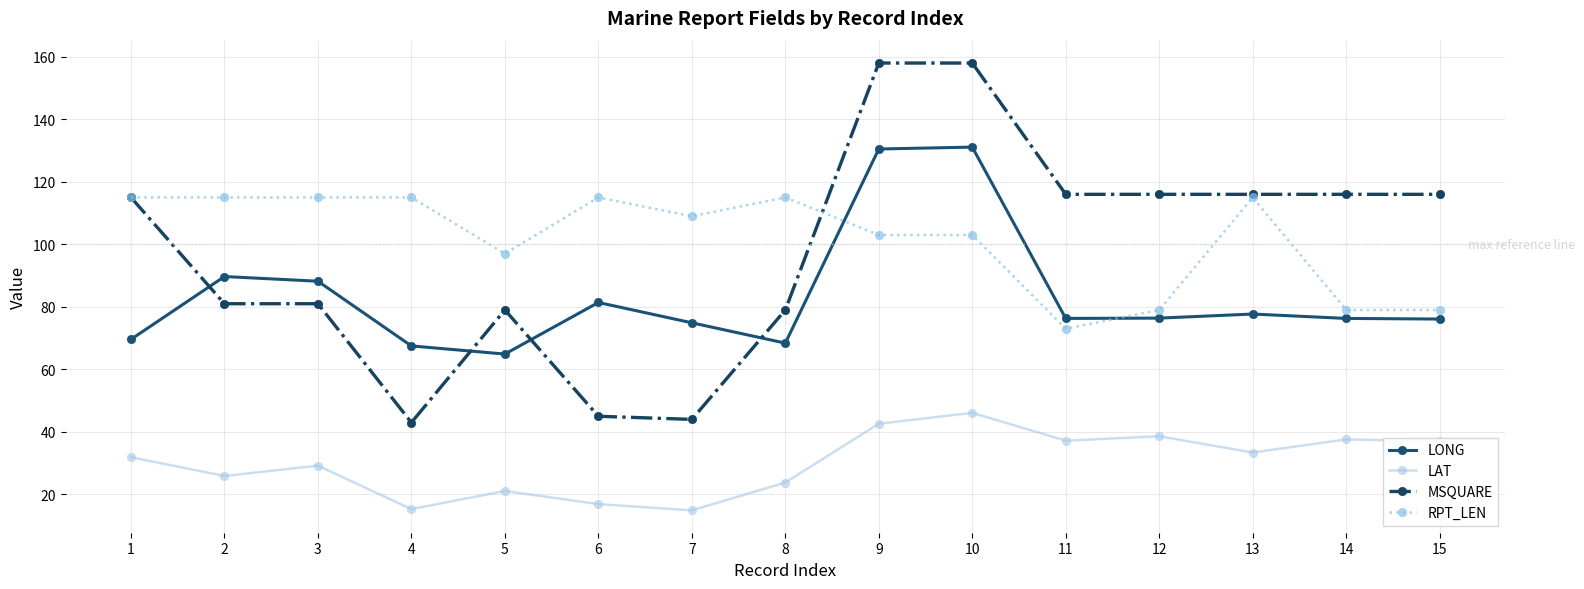

Which series has the largest range (max minus min)?

MSQUARE